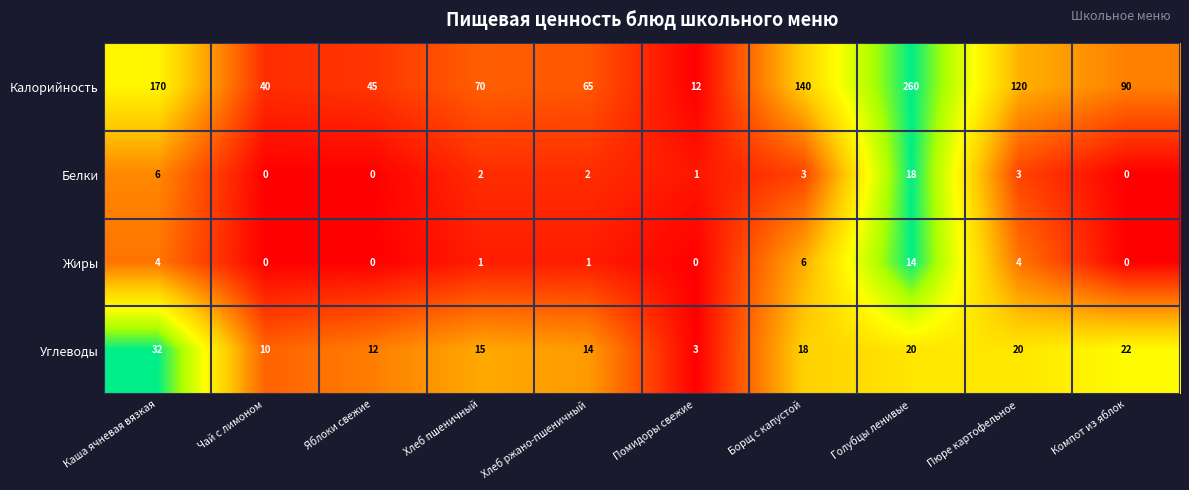

The Углеводы series shows 17 at Яблоки свежие. True or false?

False